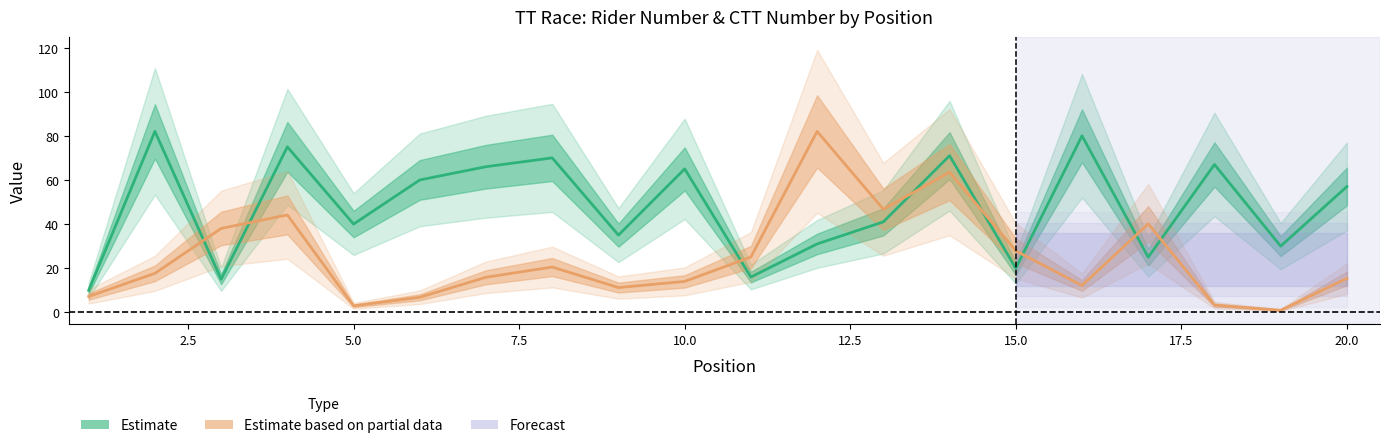

Rank the series by their average value, from highest to lowest.

Estimate, Estimate based on partial data